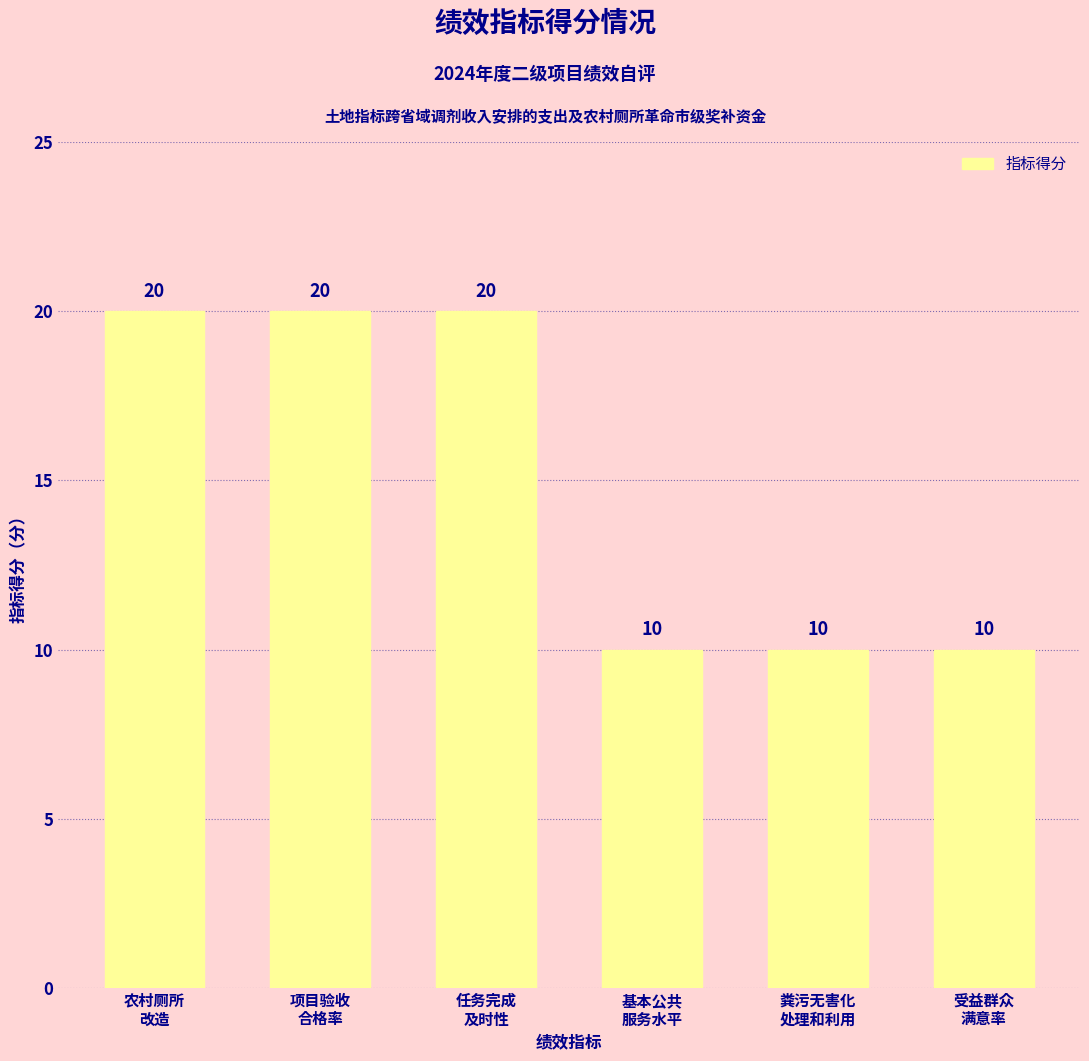

How many categories are shown in the chart?

6